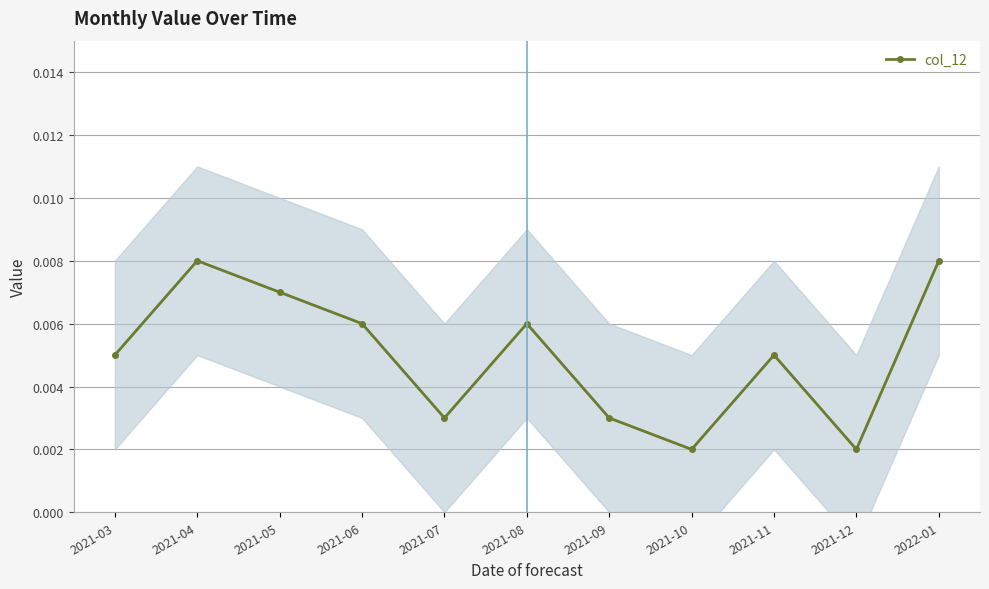

Does the chart have visible grid lines?

Yes